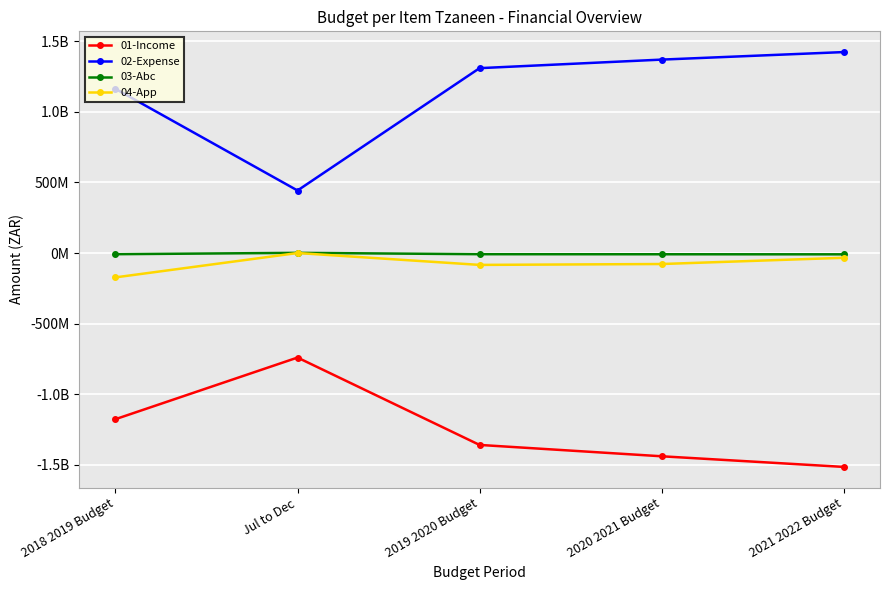

Where does the 01-Income series first go above -1359176307?

2018 2019 Budget